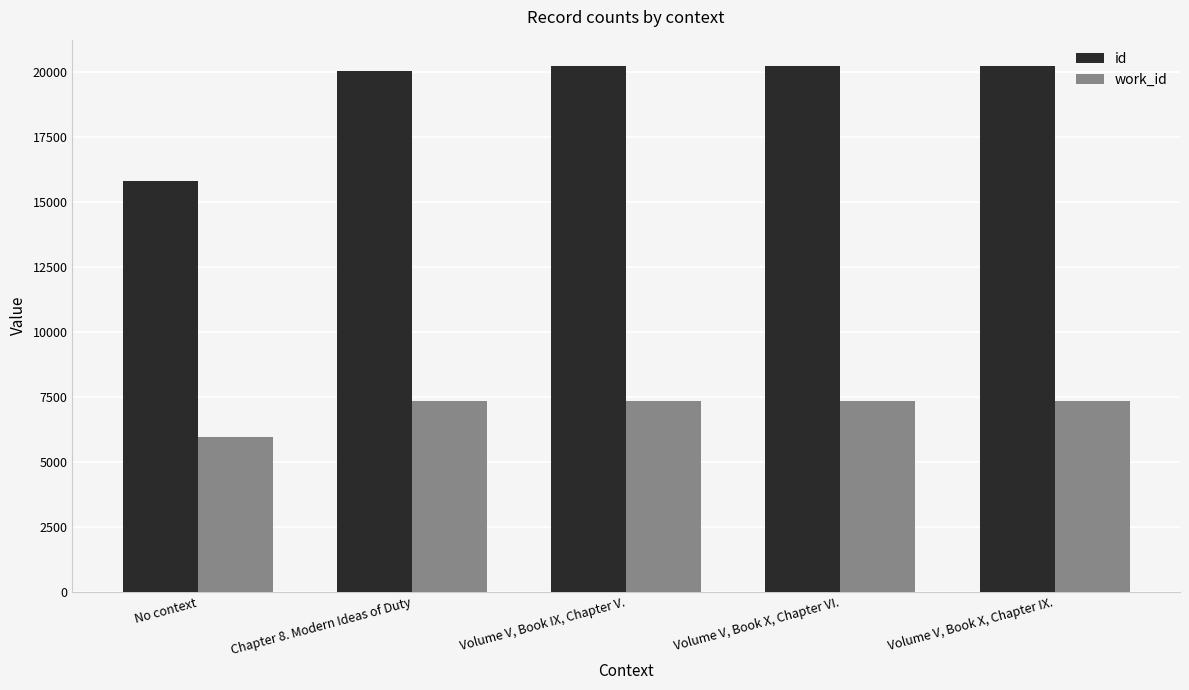

True or false: id has a value of 20225 at Volume V, Book X, Chapter IX..

True